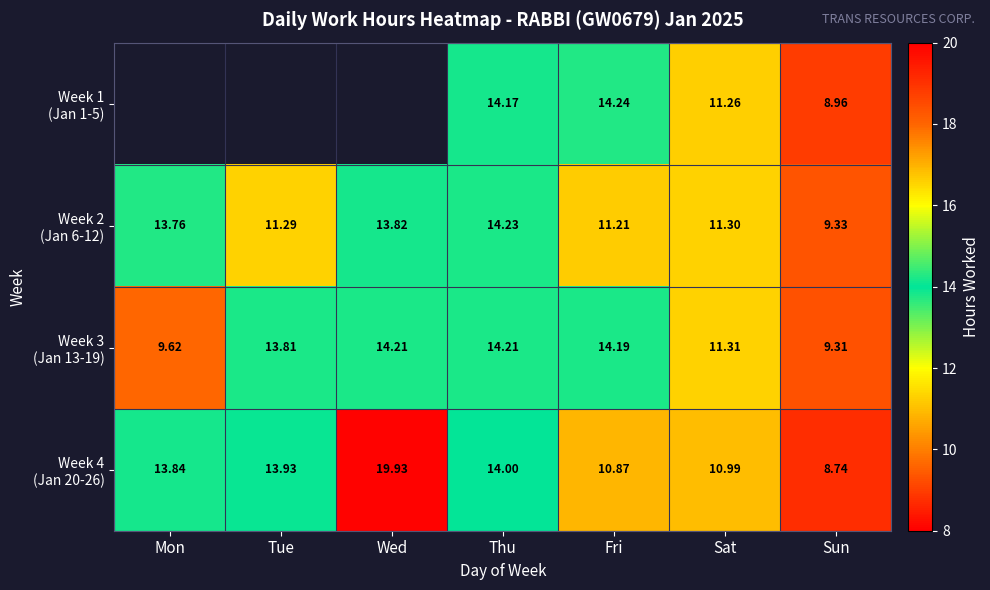

How many distinct data groups are displayed?

4